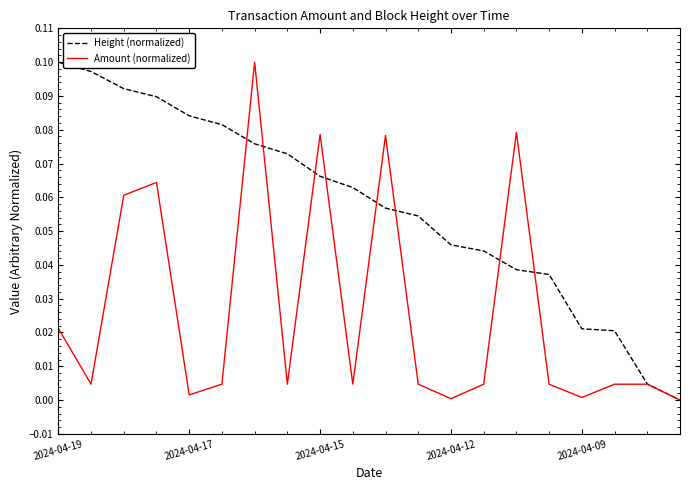

Rank the series by their average value, from lowest to highest.

Amount (normalized), Height (normalized)